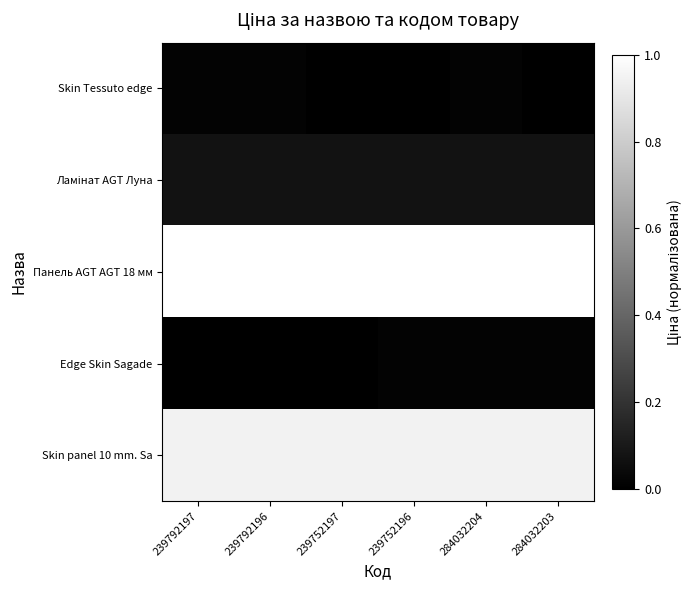

At how many categories does at least one series exceed 0?

6